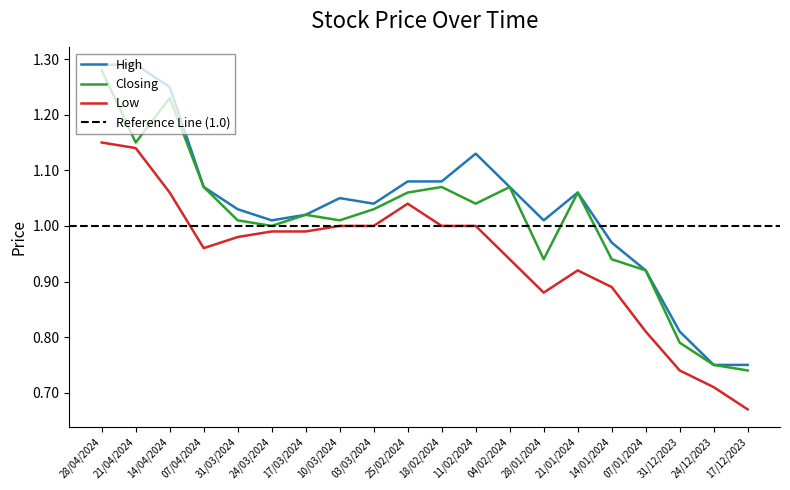

Which category has the lowest value in the High series?

24/12/2023